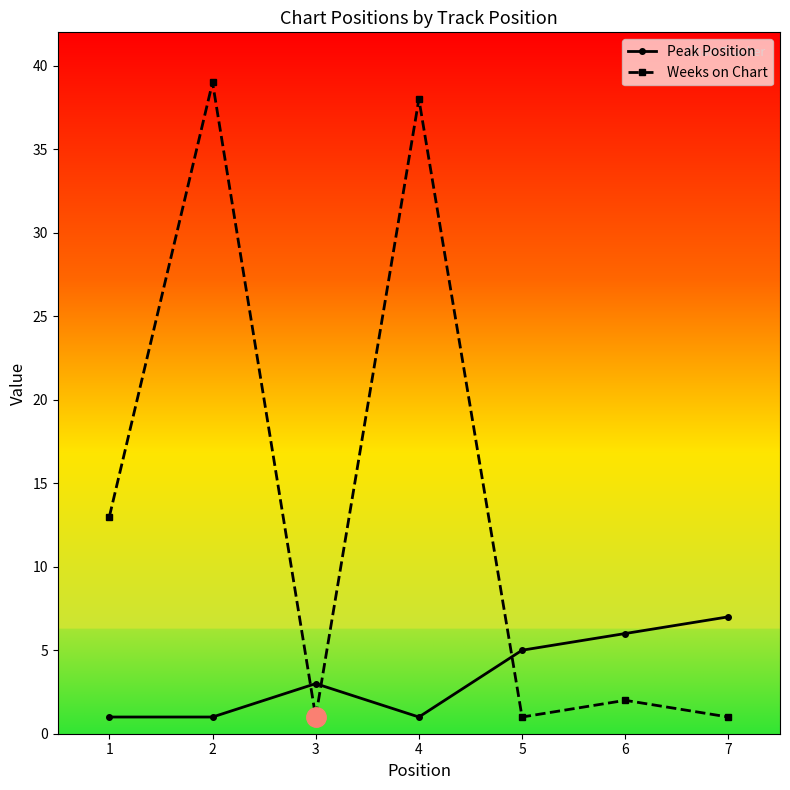

Reading right to left, transcribe all the data shown in this chart.

Peak Position: 7=7	6=6	5=5	4=1	3=3	2=1	1=1
Weeks on Chart: 7=1	6=2	5=1	4=38	3=1	2=39	1=13